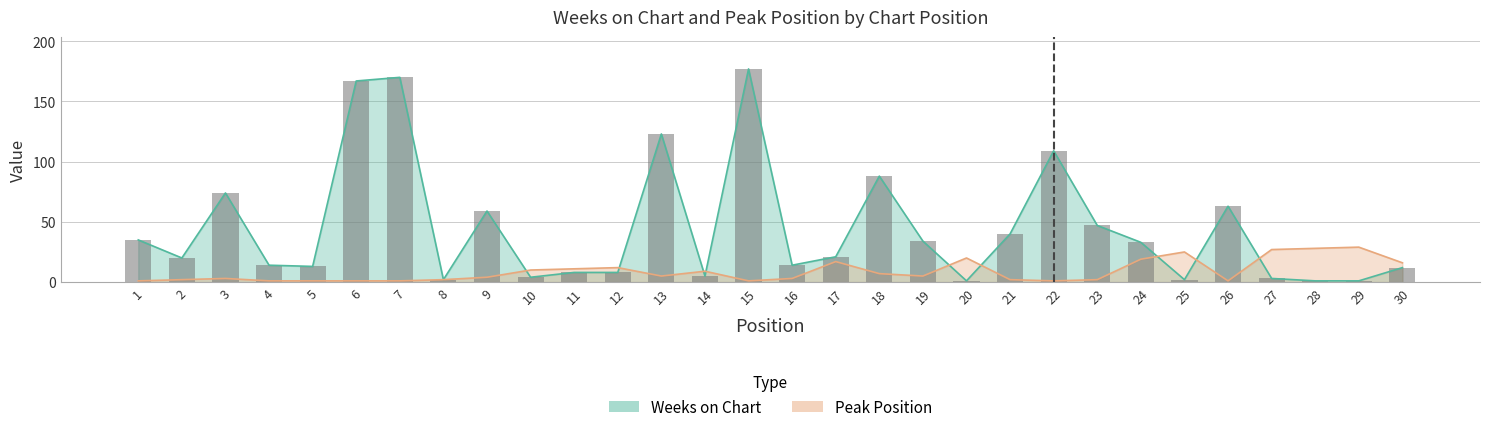

Which label corresponds to the largest value in the chart?

15